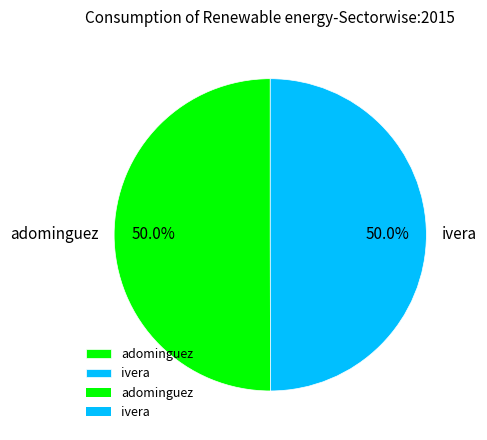

Is it true that ivera is 40% of the pie?

False